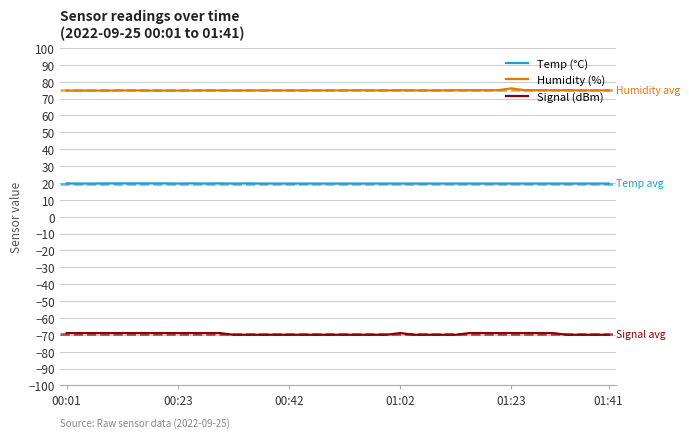

What is the minimum value shown in the chart?

-70.0